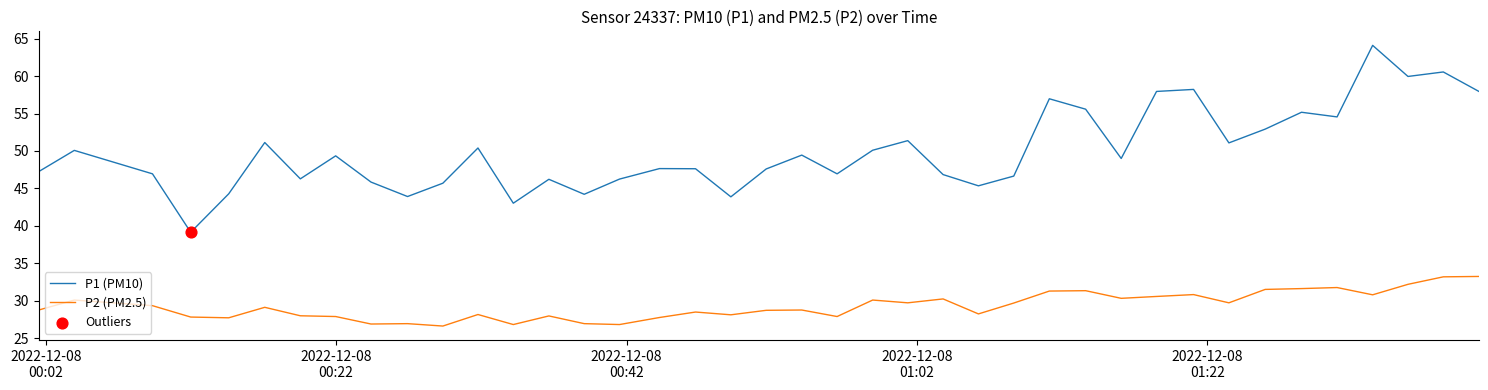

At how many categories does at least one series exceed 31?

40